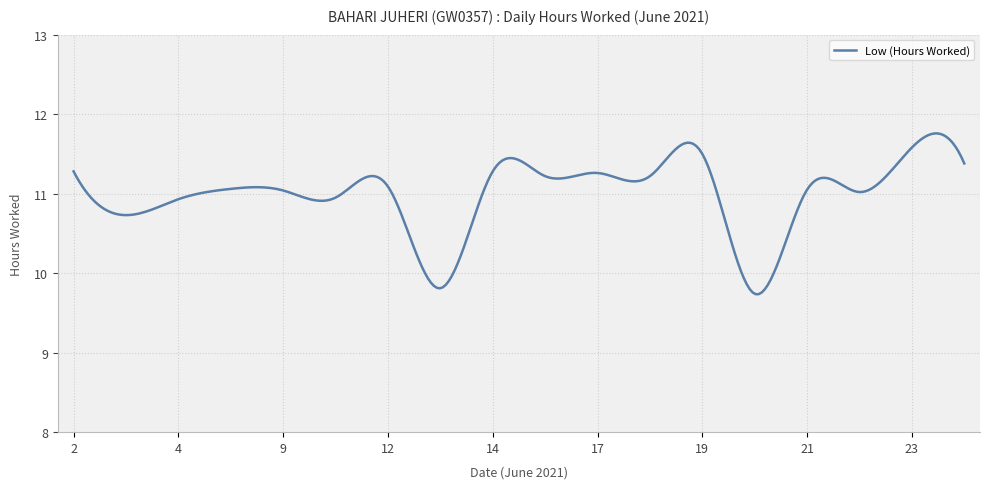

What is the difference between the maximum and minimum values?

2.0